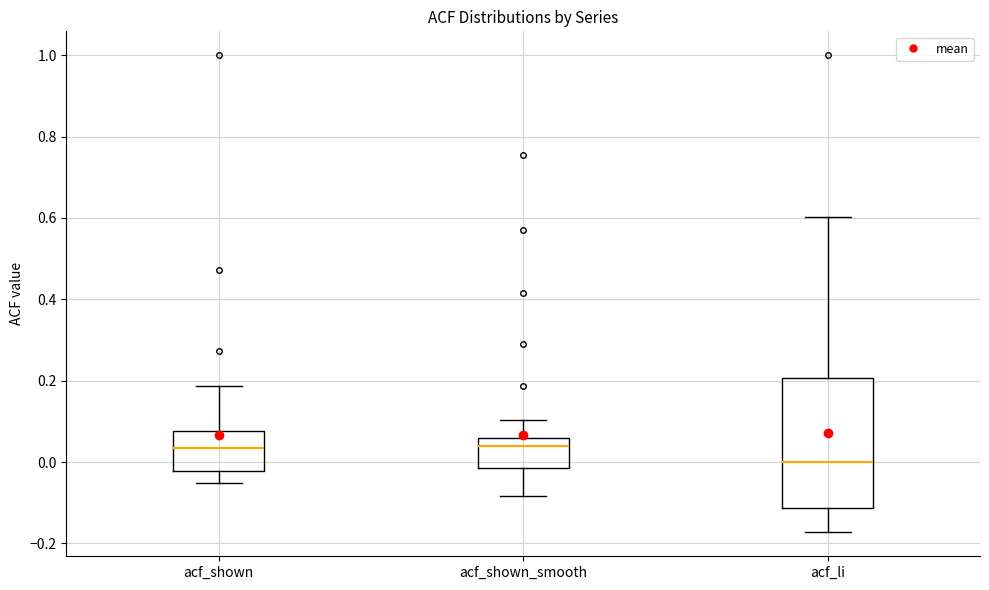

Reading left to right, transcribe this box plot: for each box, give where its median line is, the range the box spans, and where its two whiskers end, as read against the y-axis. The values are not printed on the chart, so give them approximately, as read against the axis.

acf_shown: median 0.04, box -0.02 to 0.08, whiskers -0.06 to 0.18
acf_shown_smooth: median 0.04, box -0.02 to 0.06, whiskers -0.08 to 0.10
acf_li: median 0.00, box -0.12 to 0.20, whiskers -0.18 to 0.60